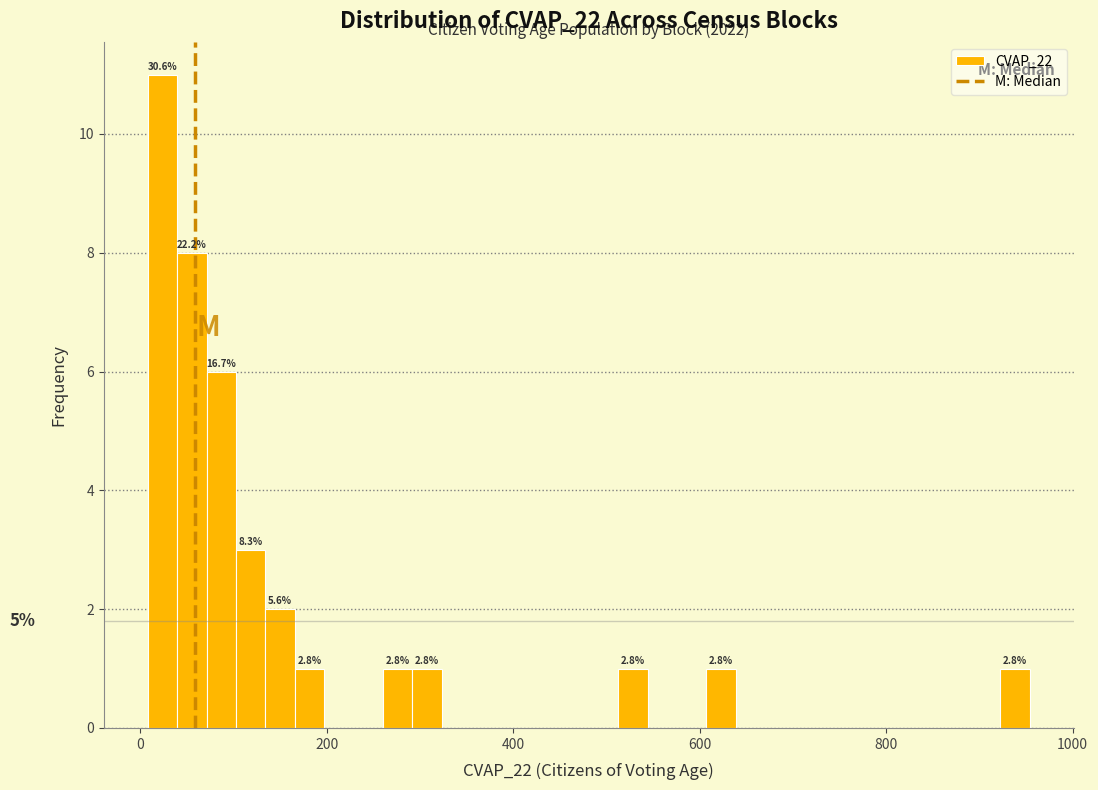

Around what value on the x-axis is the tallest bar? Give the approximate position of its centre, as read against the axis.

20